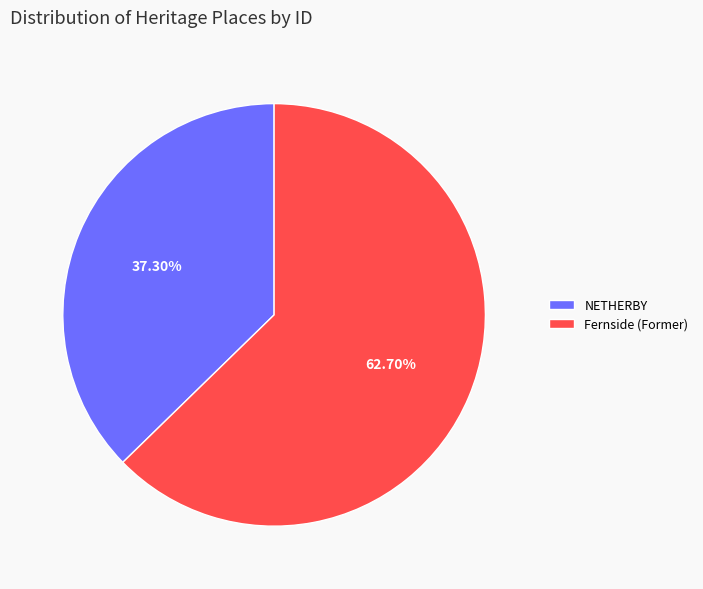

Does NETHERBY represent more than half of the total?

No